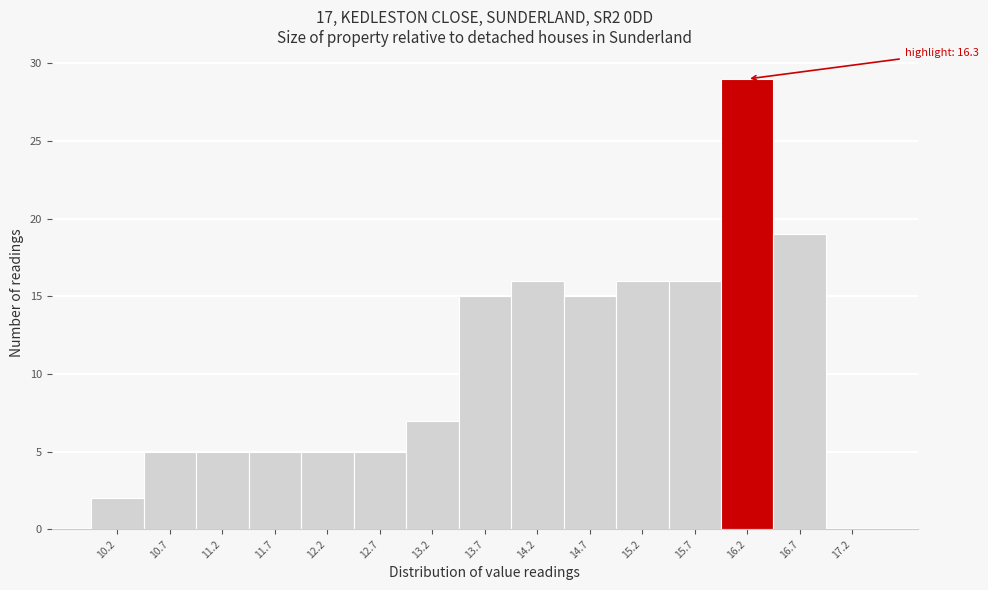

Reading left to right, transcribe all the data shown in this chart.

10.2=2	10.7=5	11.2=5	11.7=5	12.2=5	12.7=5	13.2=7	13.7=15	14.2=16	14.7=15	15.2=16	15.7=16	16.2=29	16.7=19	17.2=0